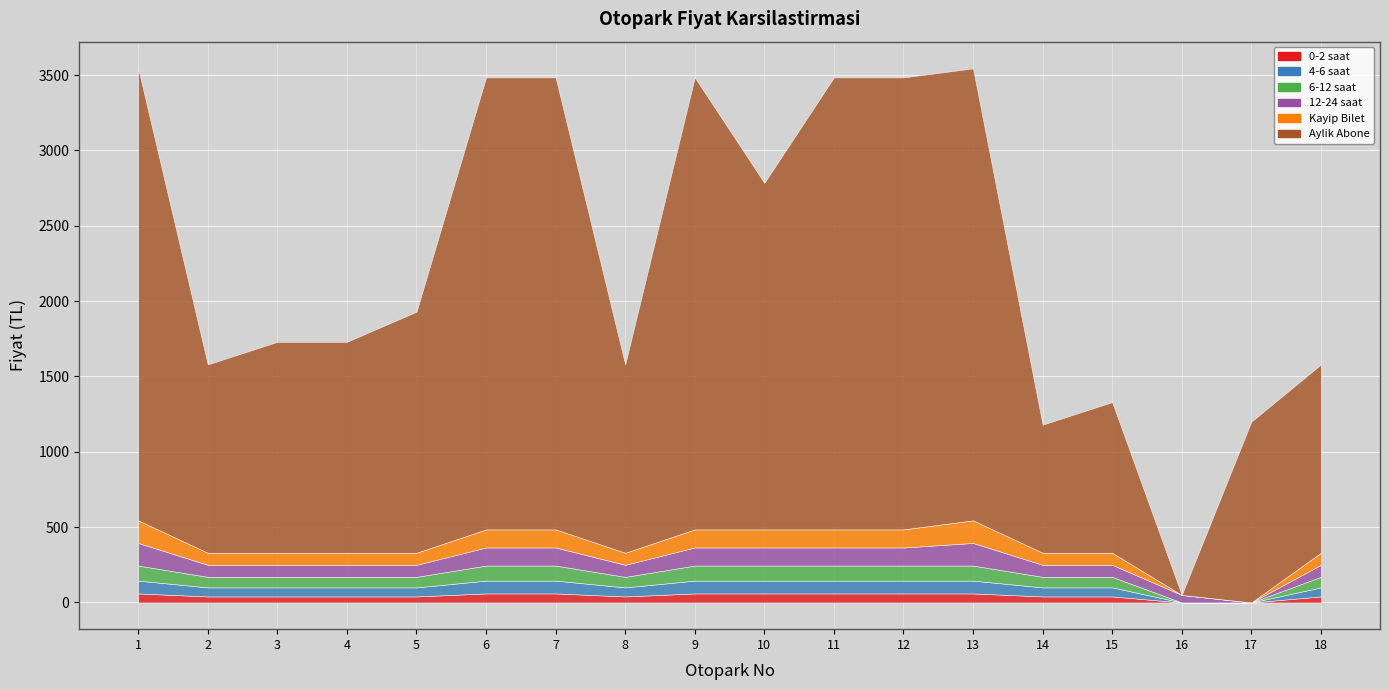

True or false: Aylik Abone and 4-6 saat cross at least once.

False